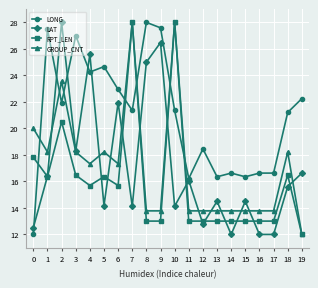

What is the spread (max minus min) of values at 14?

4.6